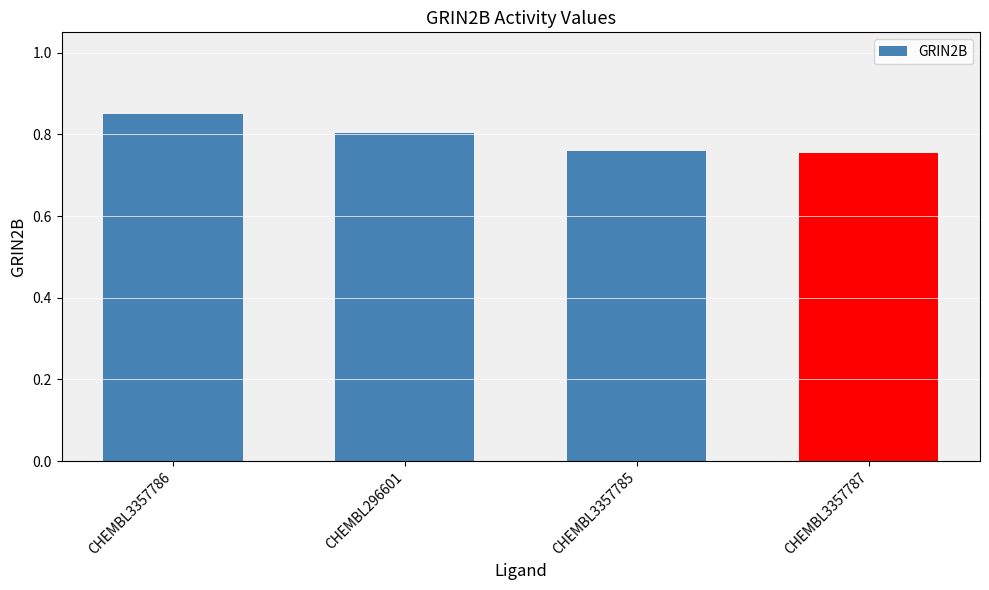

How many values are between 0 and 1?

4